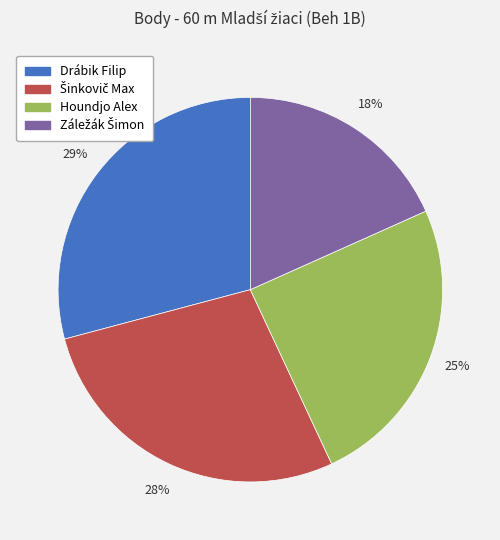

What percentage is the Drábik Filip slice, to the nearest percent?

29%